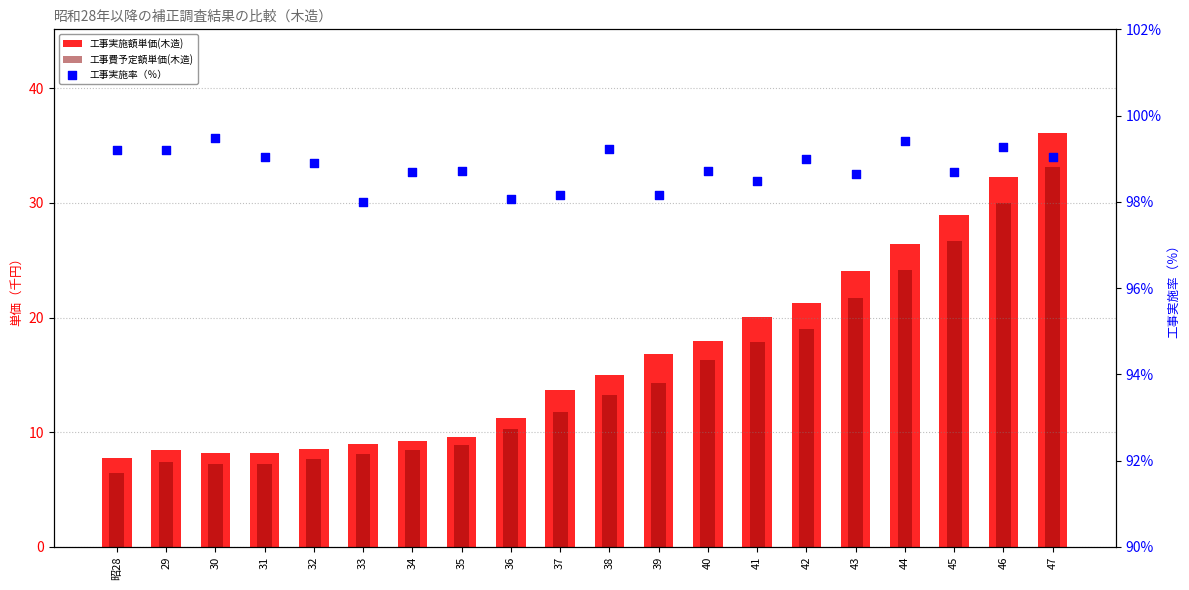

Which series has the largest Y range (max minus min)?

工事実施額単価(木造)